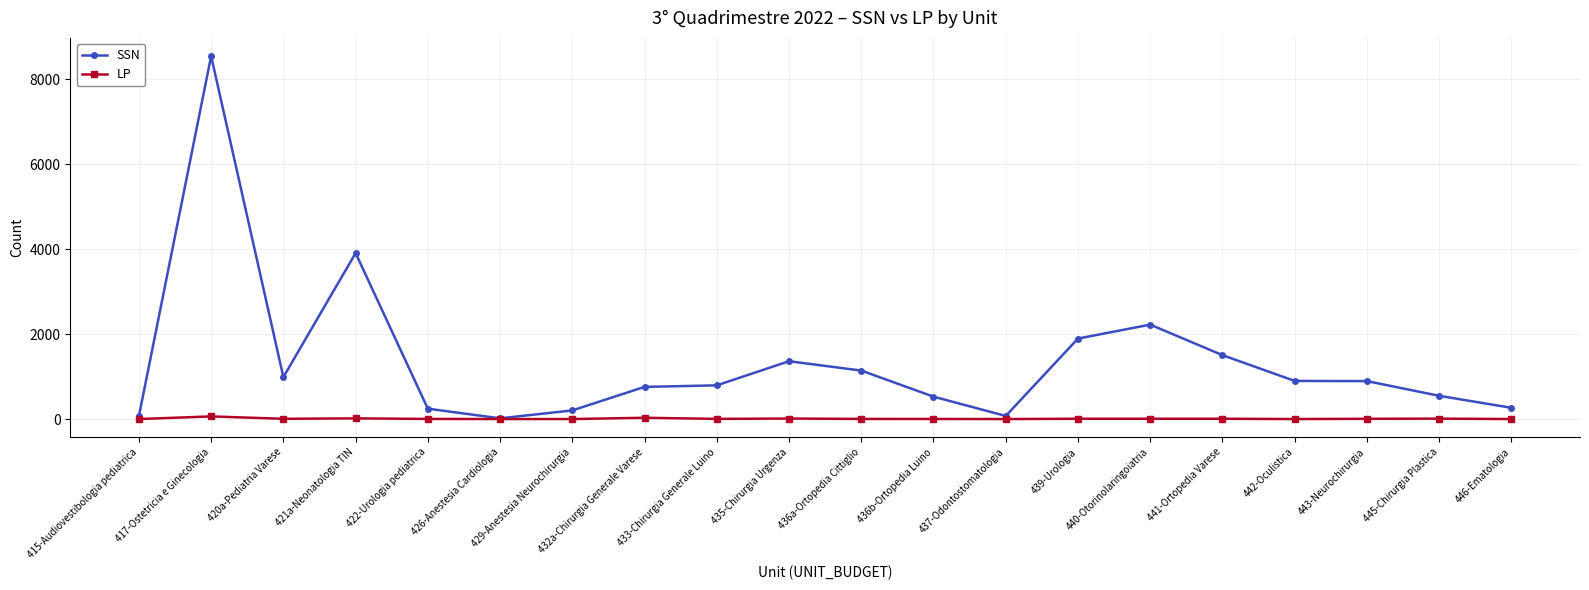

Rank the series by their maximum value, from highest to lowest.

SSN, LP